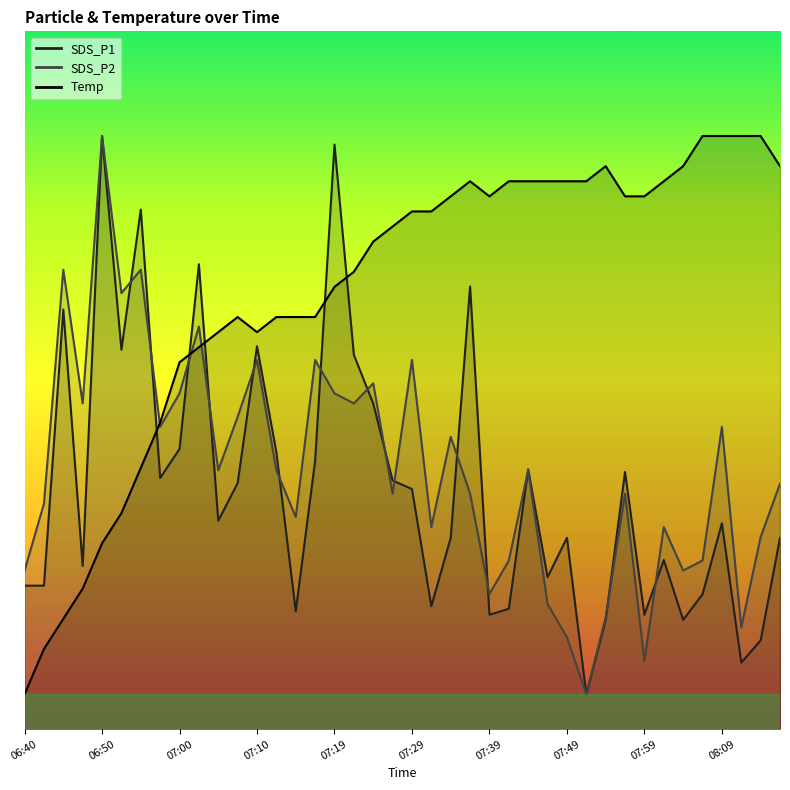

Is the value of SDS_P2 at 07:00 greater than the value of SDS_P1 at 07:42?

Yes